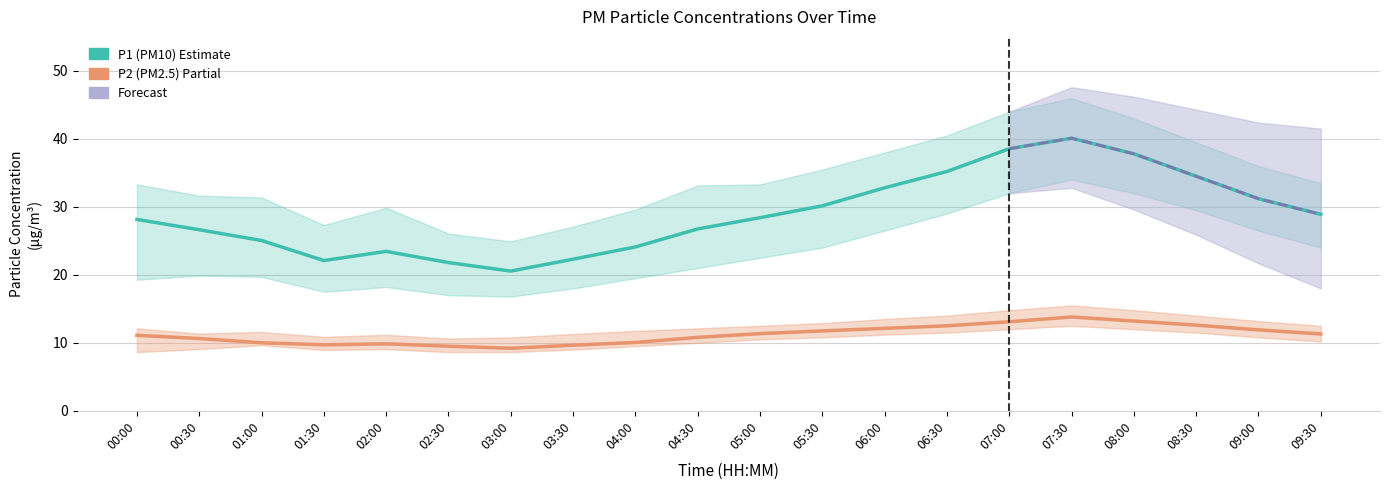

Is the value of P1 (PM10) at 02:30 greater than the value of P2 (PM2.5) at 04:30?

Yes